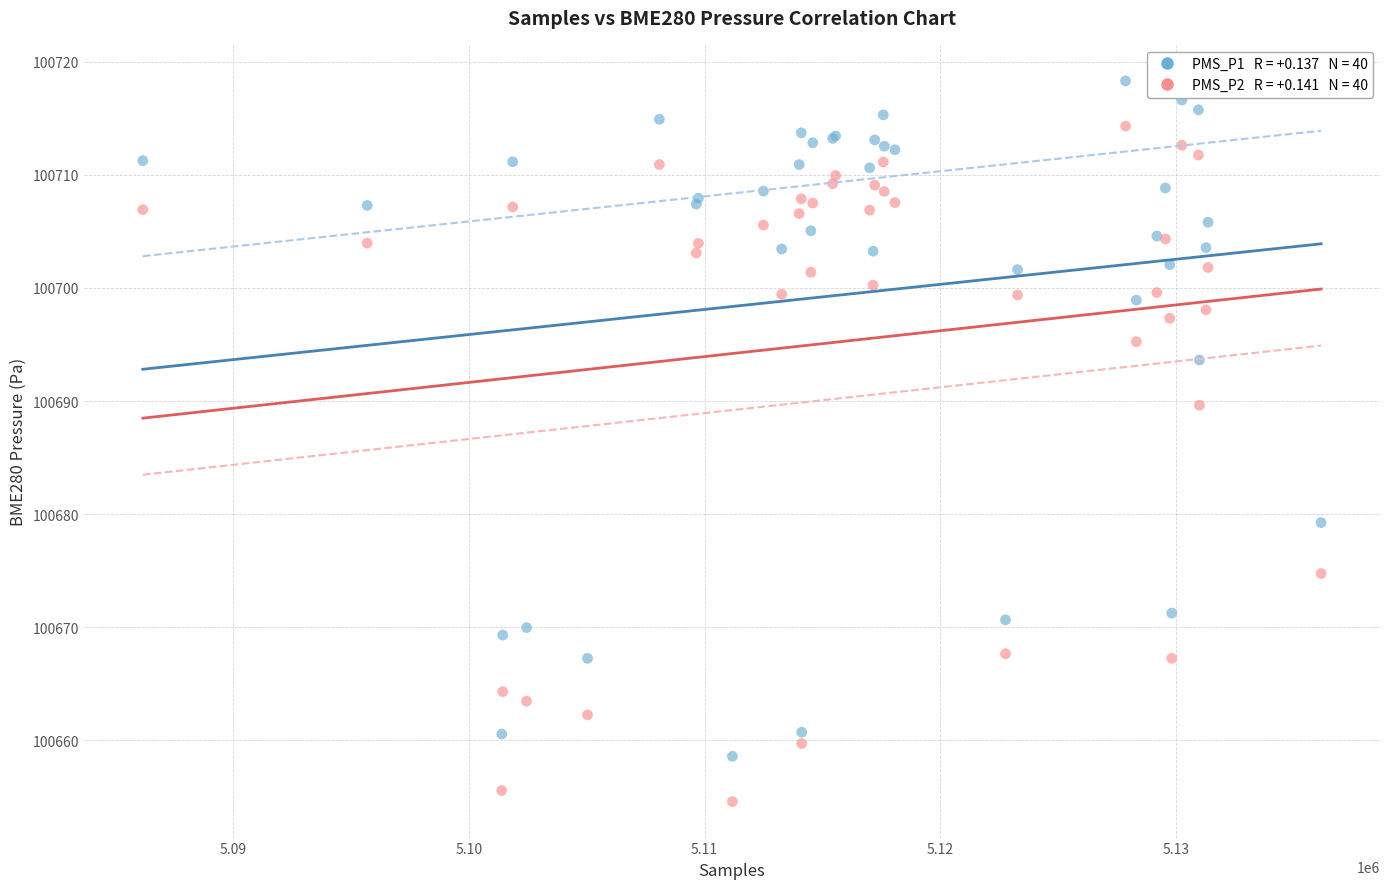

Across all series, what Y value is closest to 100686?

100689.6